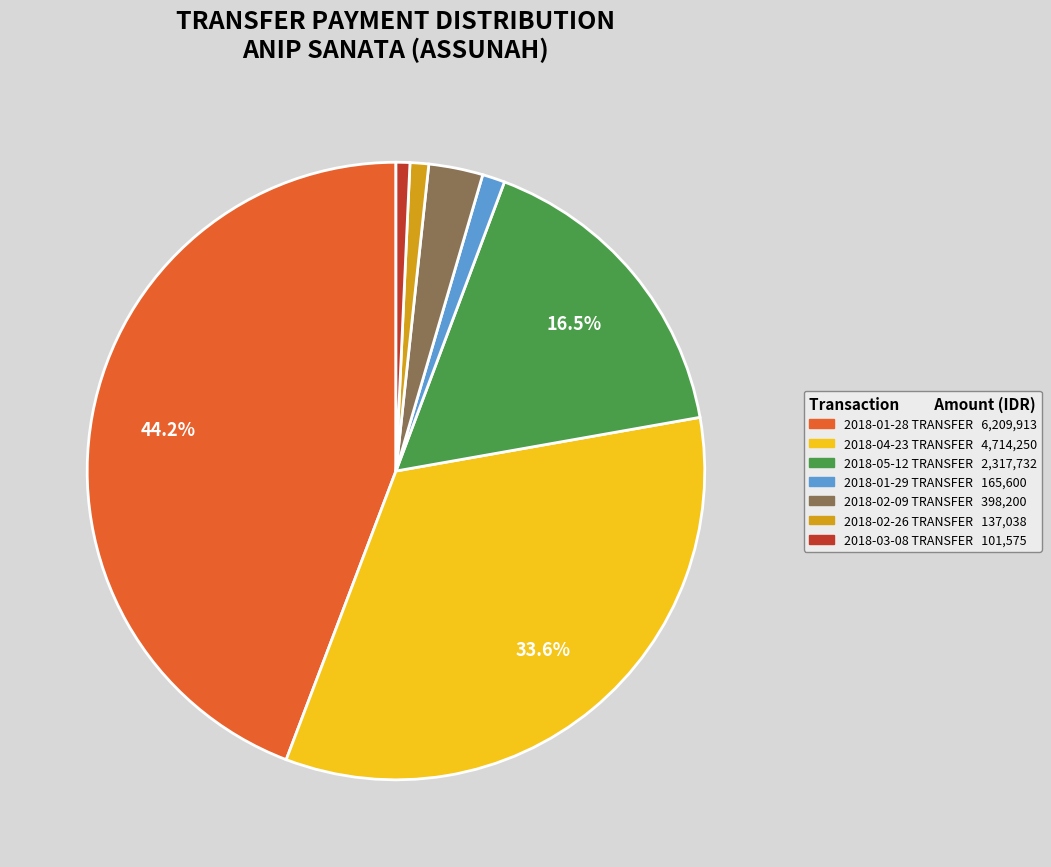

To the nearest percent, what is the combined percentage of 2018-03-08 TRANSFER and 2018-02-26 TRANSFER?

2%